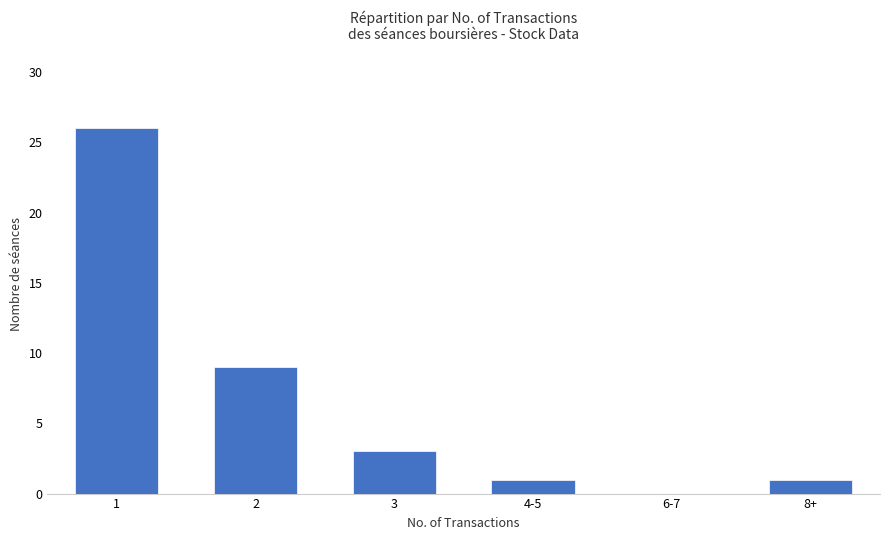

The chart shows a value of 0 at 6-7. True or false?

True